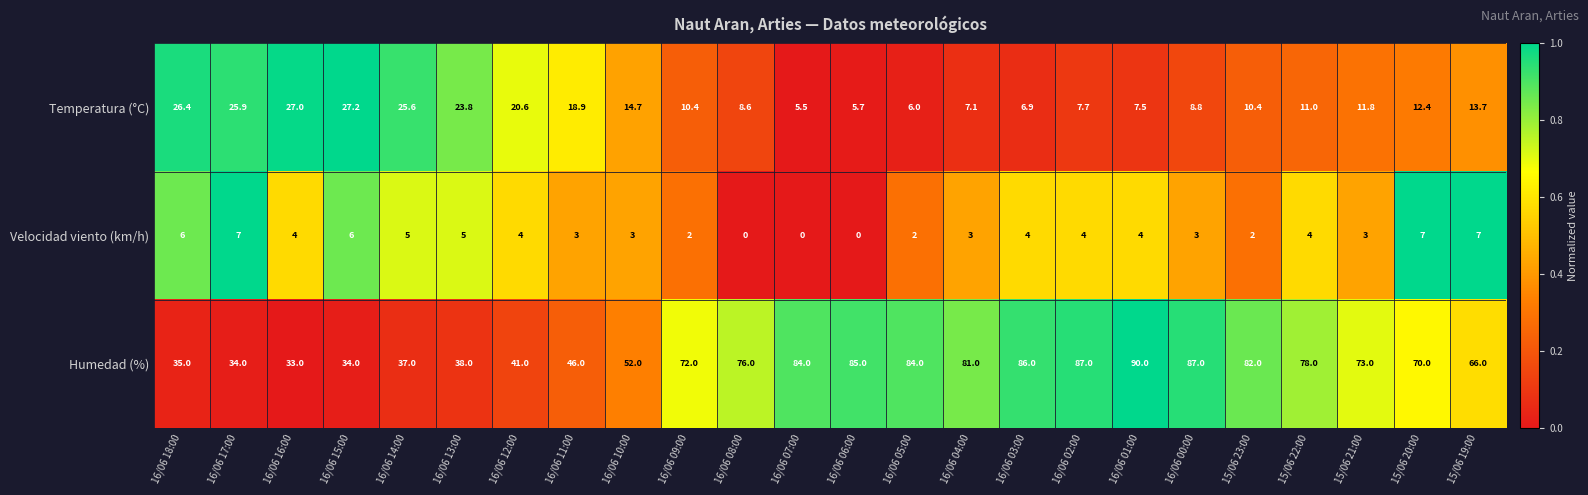

Which series has the largest total across all categories?

Humedad (%)